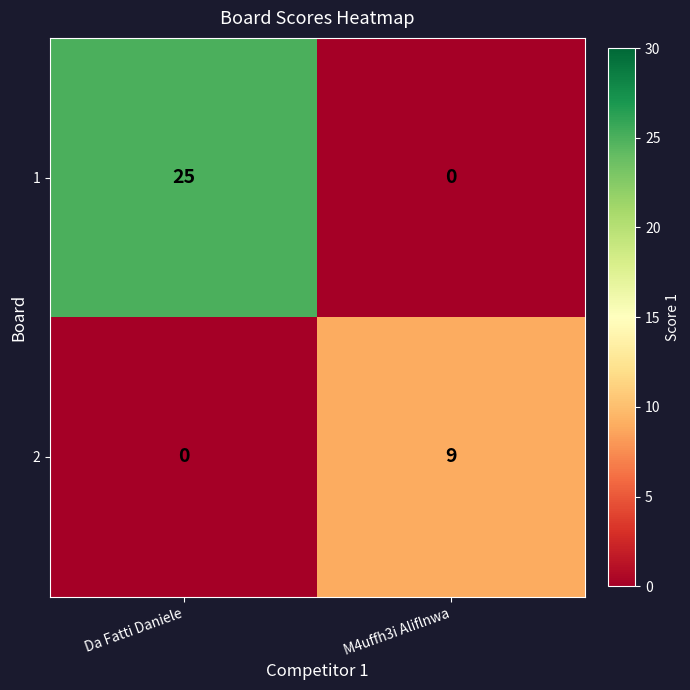

Reading left to right, list all the values displayed in this chart.

1: Da Fatti Daniele=25	M4uffh3i Aliflnwa=0
2: Da Fatti Daniele=0	M4uffh3i Aliflnwa=9